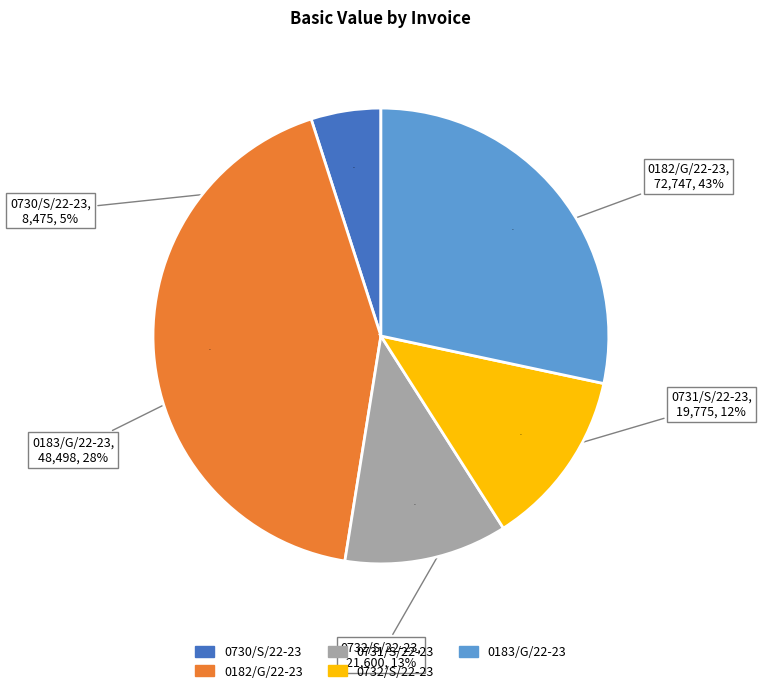

To the nearest percent, what portion does 0730/S/22-23 represent?

5%